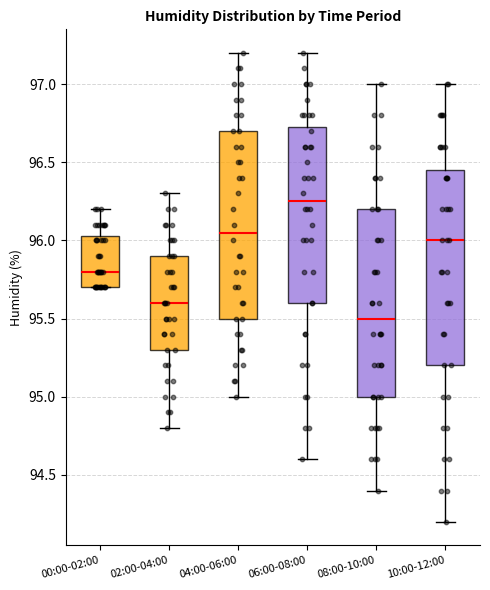

Reading left to right, read every box against the y-axis: the position of its median line, the range the box covers, and the ends of its whiskers. The values are not printed on the chart, so give them approximately, as read against the axis.

00:00-02:00: median 95.80, box 95.70 to 96.05, whiskers 95.70 to 96.20
02:00-04:00: median 95.60, box 95.30 to 95.90, whiskers 94.80 to 96.30
04:00-06:00: median 96.05, box 95.50 to 96.70, whiskers 95.00 to 97.20
06:00-08:00: median 96.25, box 95.60 to 96.75, whiskers 94.60 to 97.20
08:00-10:00: median 95.50, box 95.00 to 96.20, whiskers 94.40 to 97.00
10:00-12:00: median 96.00, box 95.20 to 96.45, whiskers 94.20 to 97.00